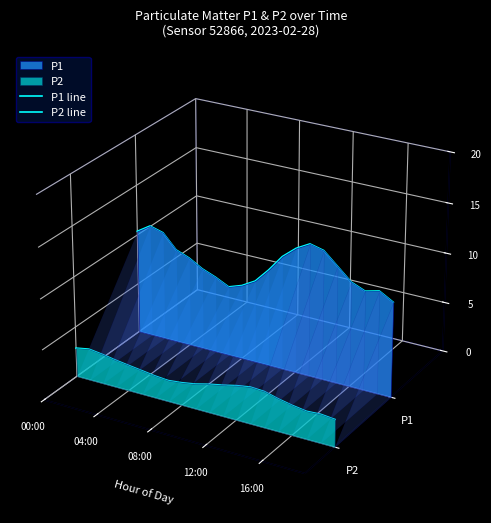

Is the value of P2 line at 8 greater than the value of P1 line at 9?

No